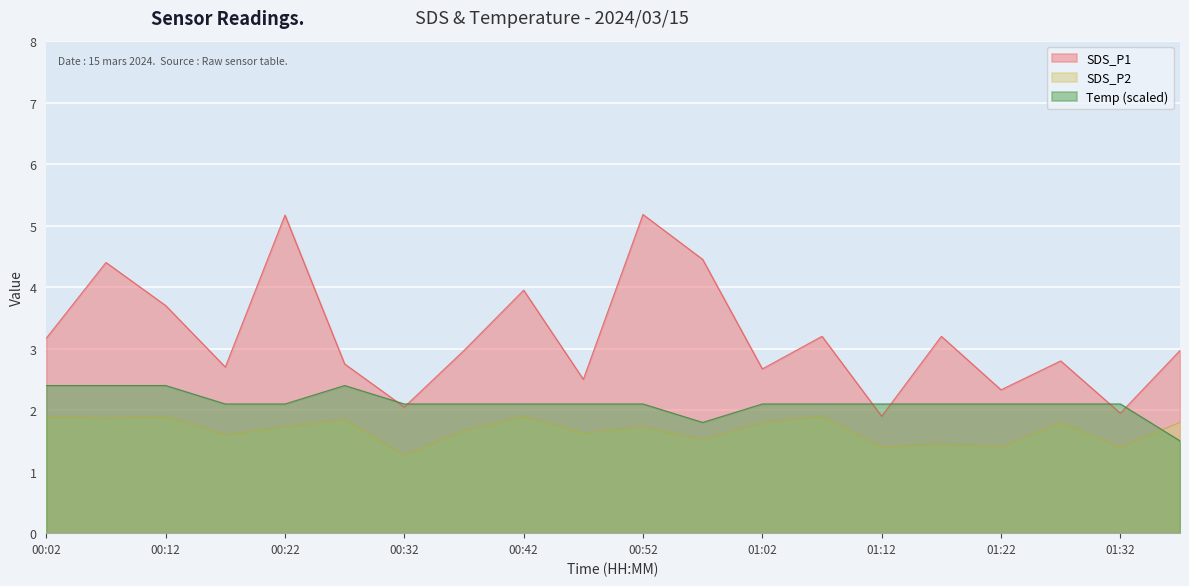

What is the difference between the SDS_P1 values at 00:52 and 00:07?

0.8